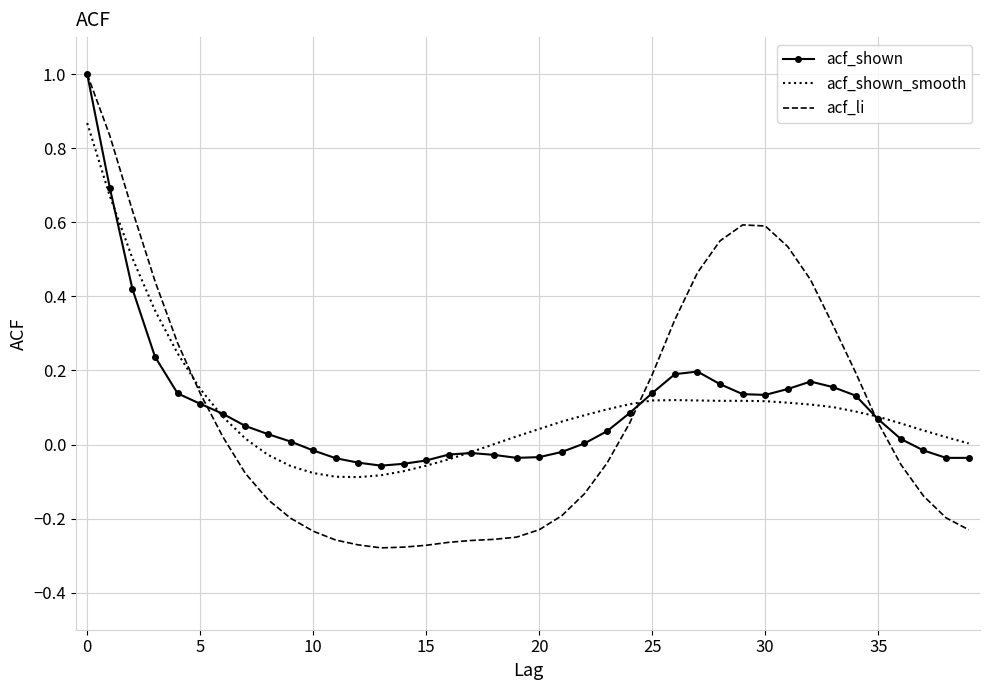

What is the maximum value for acf_li?

1.0